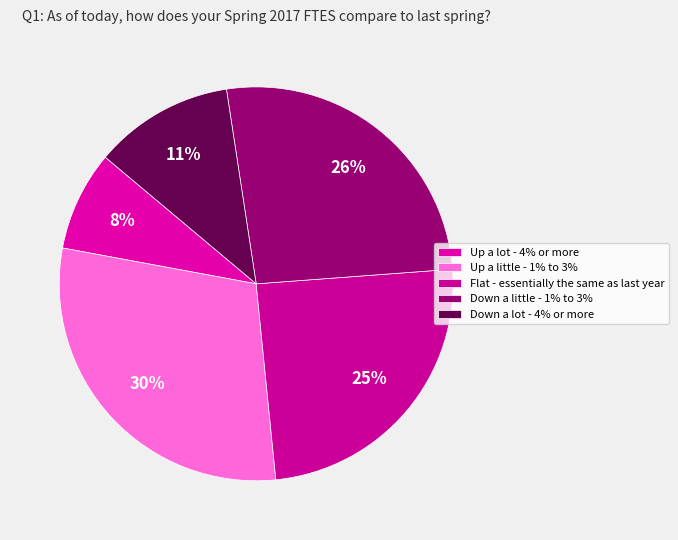

How many slices are in this pie chart?

5